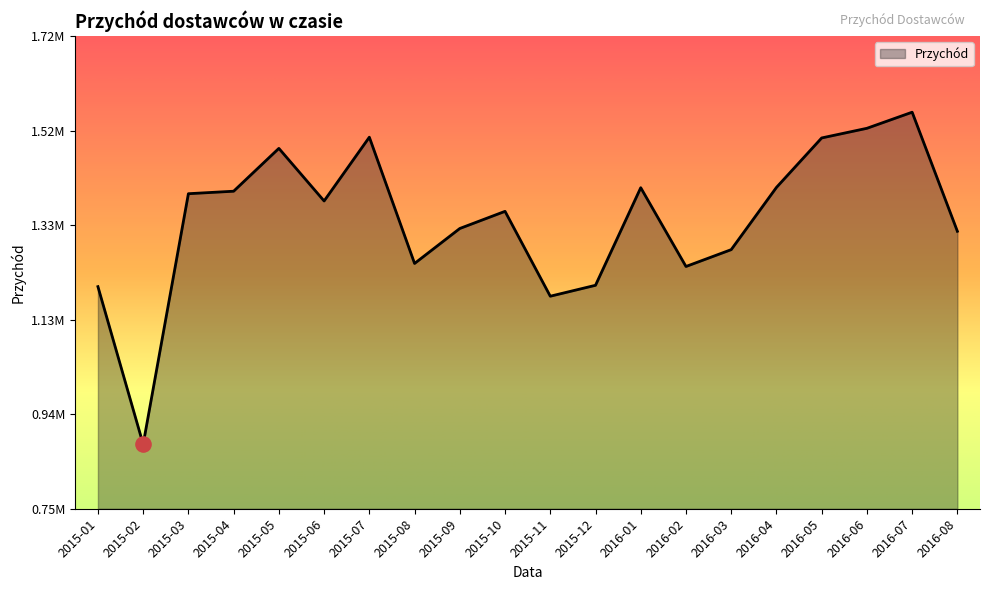

Which has a higher value, 2015-01 or 2015-12?

2015-12